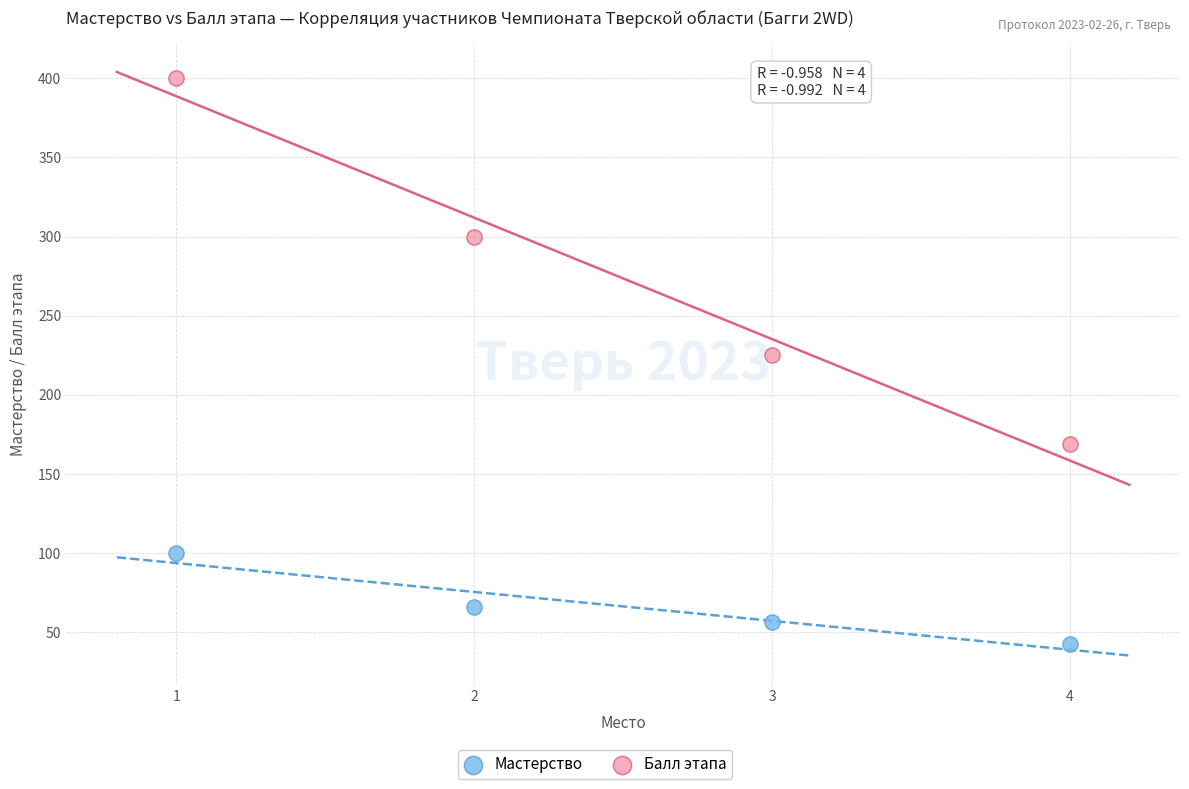

Which series has the largest Y range (max minus min)?

Балл этапа